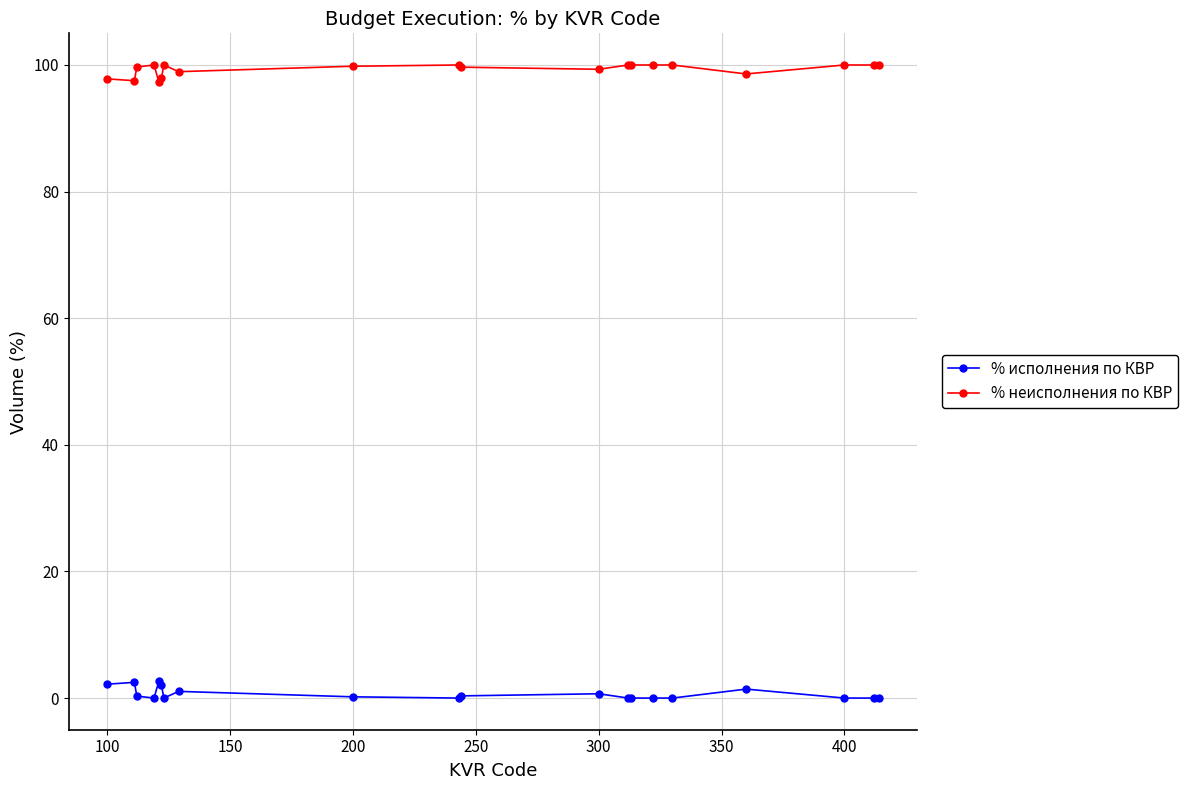

What is the greatest value displayed?

100.0